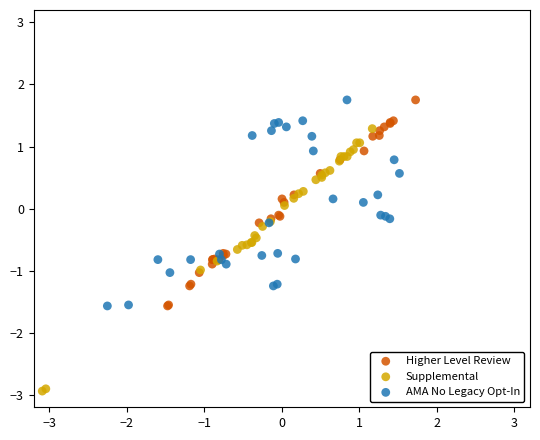

Which series contains the lowest Y value?

Supplemental